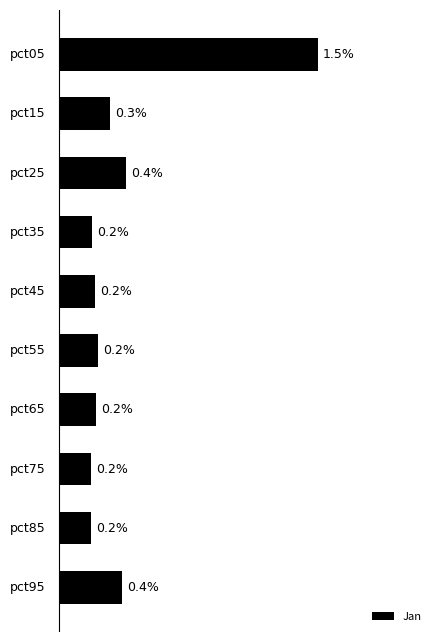

Are the bars horizontal?

Yes